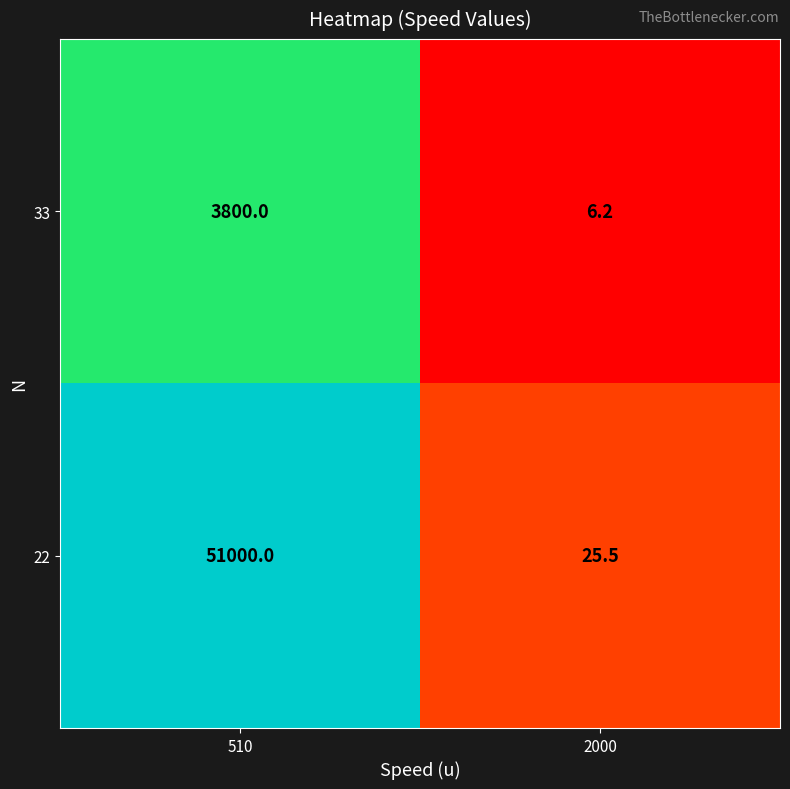

How many distinct data groups are displayed?

2